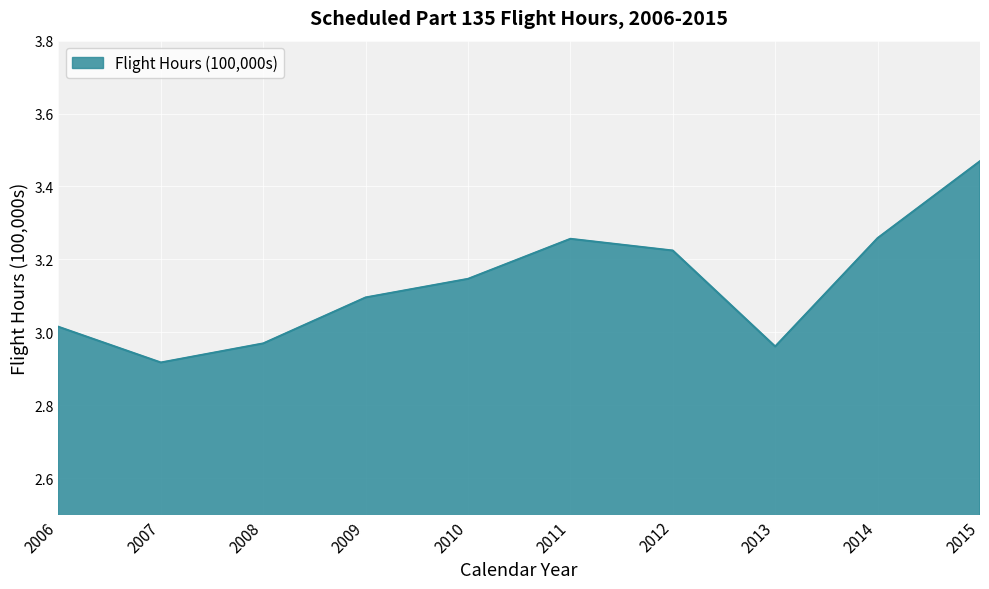

Count the number of values greater than 3.

7